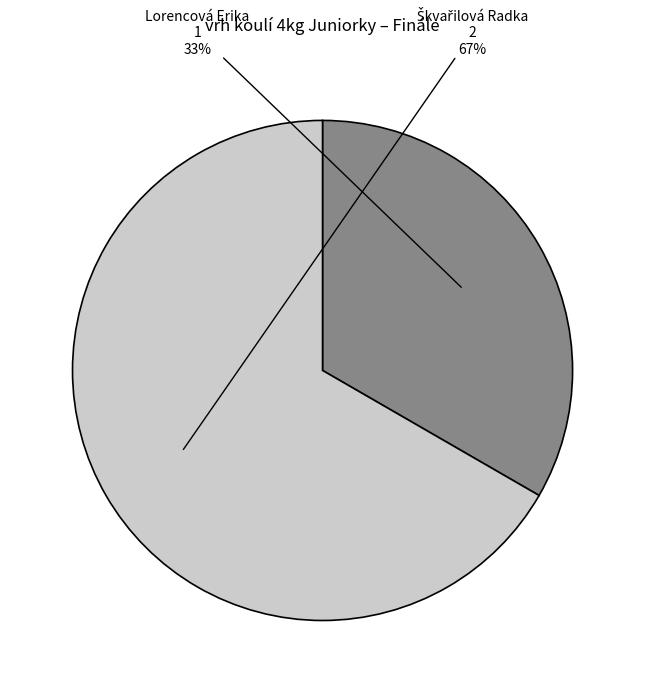

What is the change in value from Lorencová Erika to Škvařilová Radka?

+1